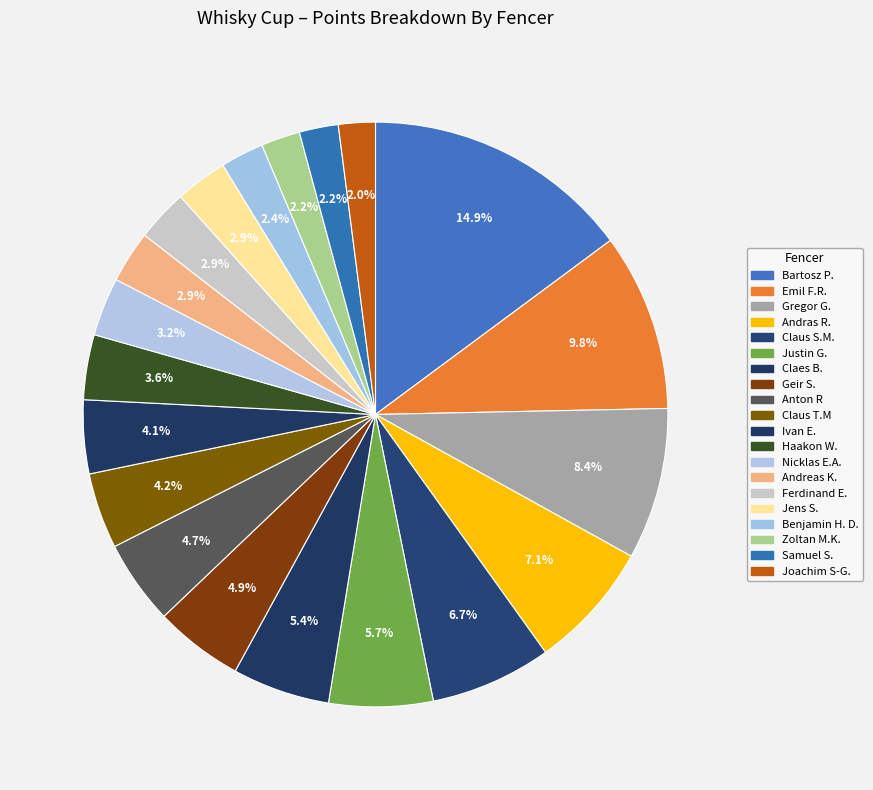

How much of the chart is everything except Claus T.M?

95.8%